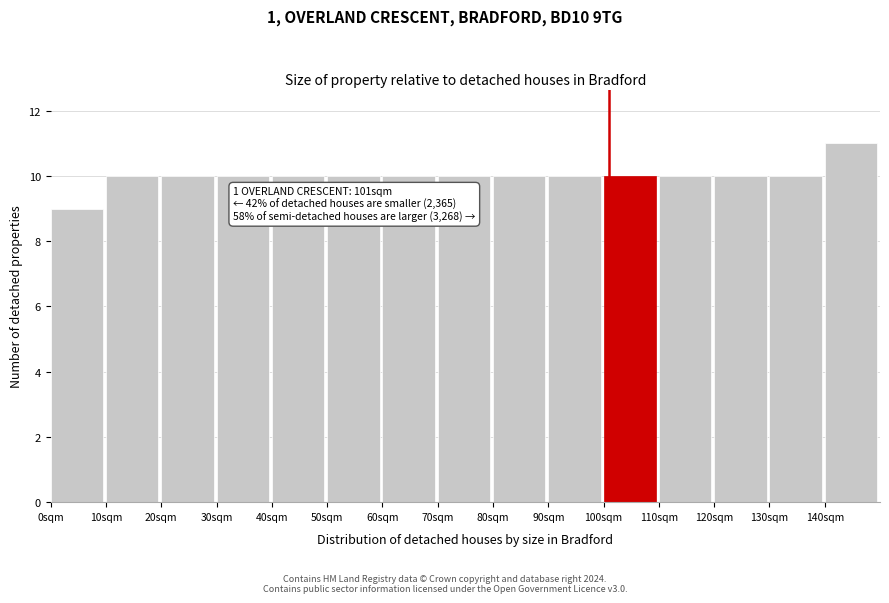

Which range on the x-axis has the tallest bar?

140 to 150